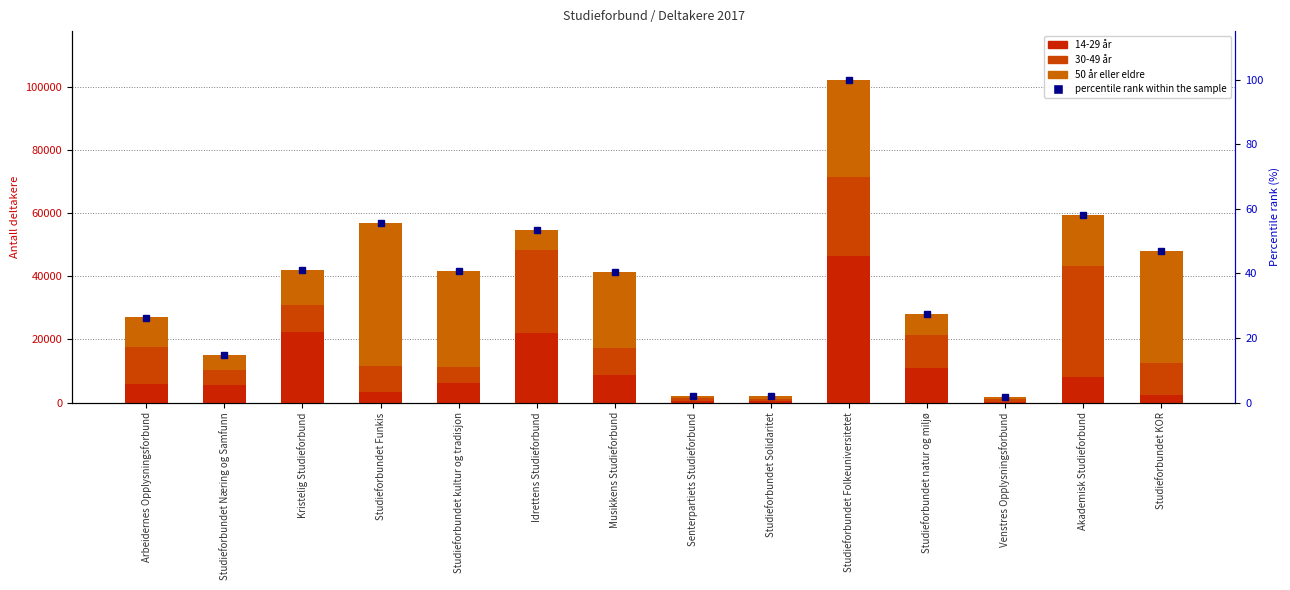

What is the difference between the second highest and second lowest values in the 30-49 år series?

25328.0